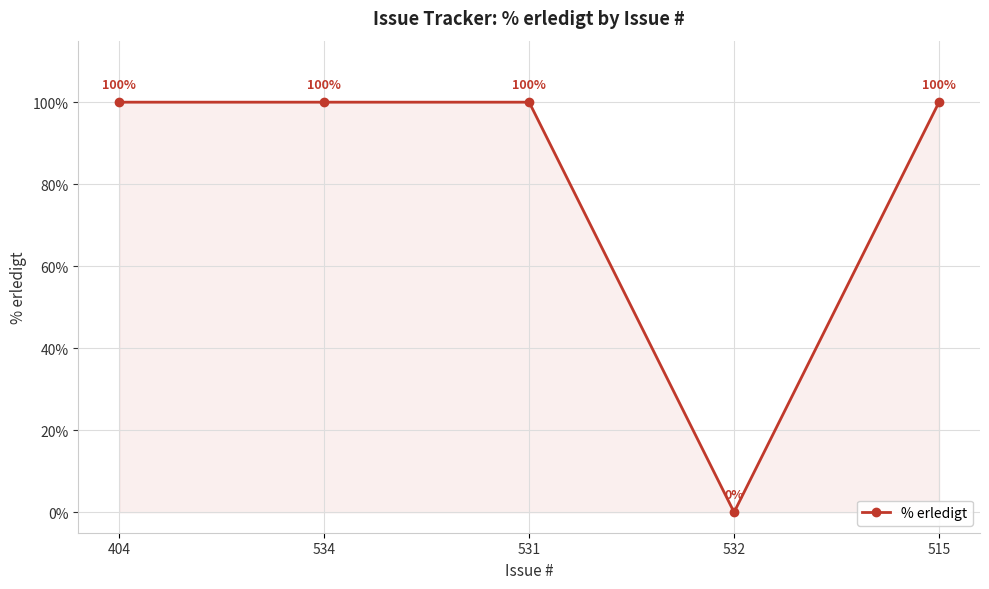

How many points are lower than both their immediate neighbors (excluding endpoints)?

1